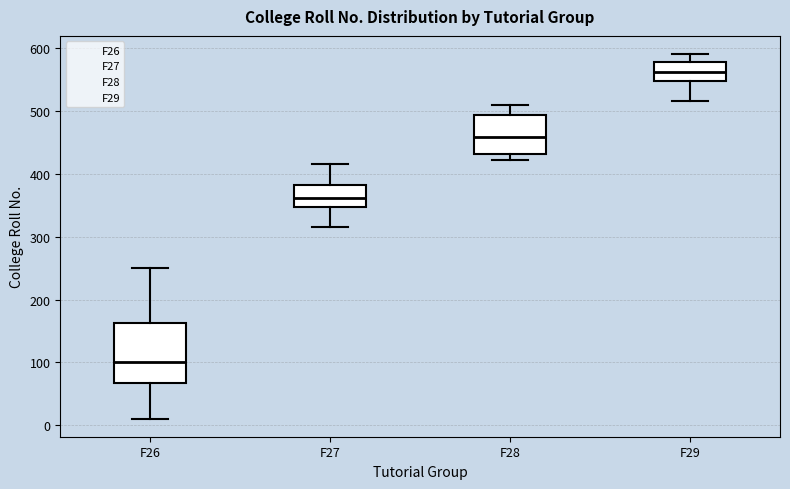

Reading left to right, transcribe this box plot: for each box, give where its median line is, the range the box spans, and where its two whiskers end, as read against the y-axis. The values are not printed on the chart, so give them approximately, as read against the axis.

F26: median 100, box 70 to 160, whiskers 10 to 250
F27: median 360, box 350 to 380, whiskers 320 to 420
F28: median 460, box 430 to 490, whiskers 420 to 510
F29: median 560, box 550 to 580, whiskers 520 to 590